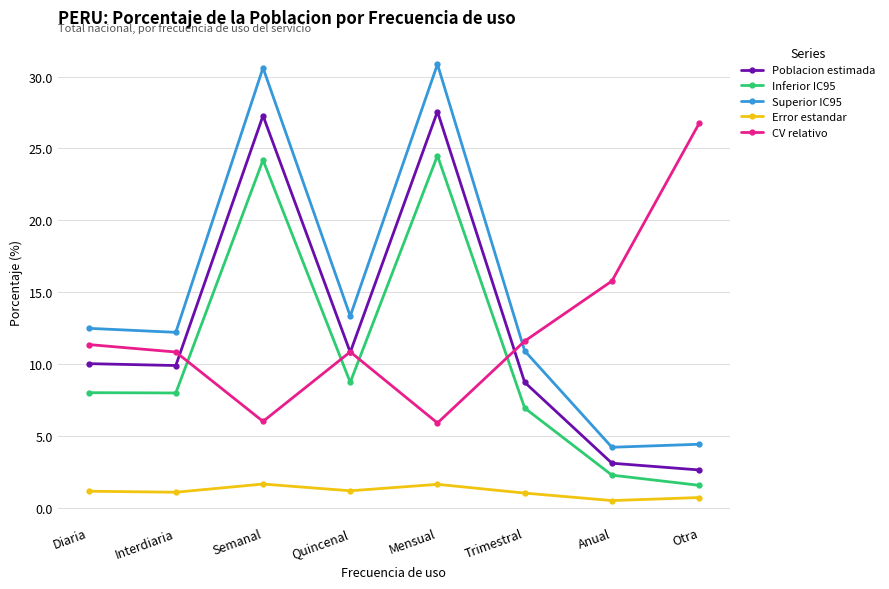

Is the value of CV relativo at Trimestral greater than the value of Error estandar at Mensual?

Yes